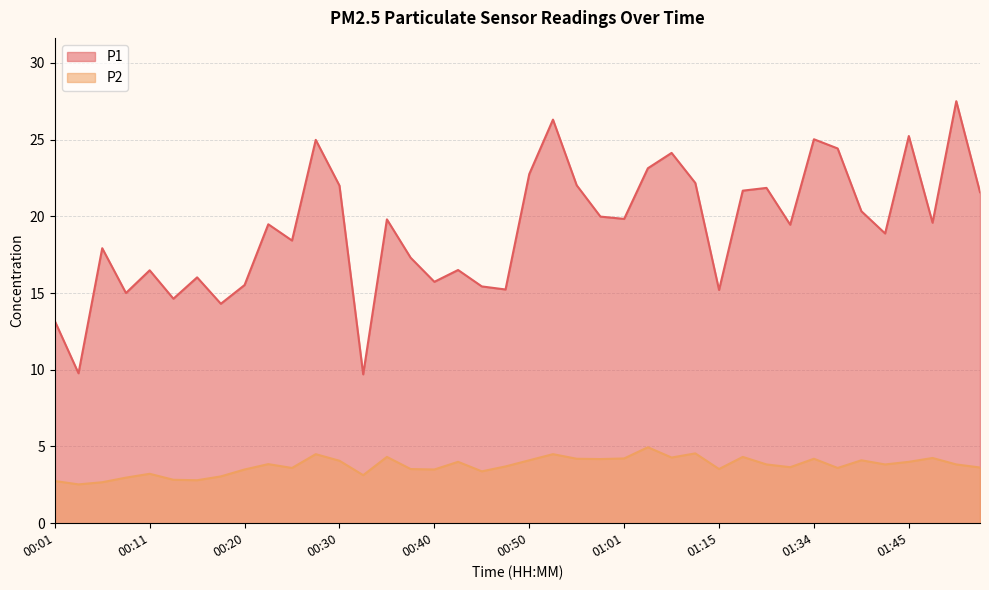

At which label does P2 first exceed 3?

00:11